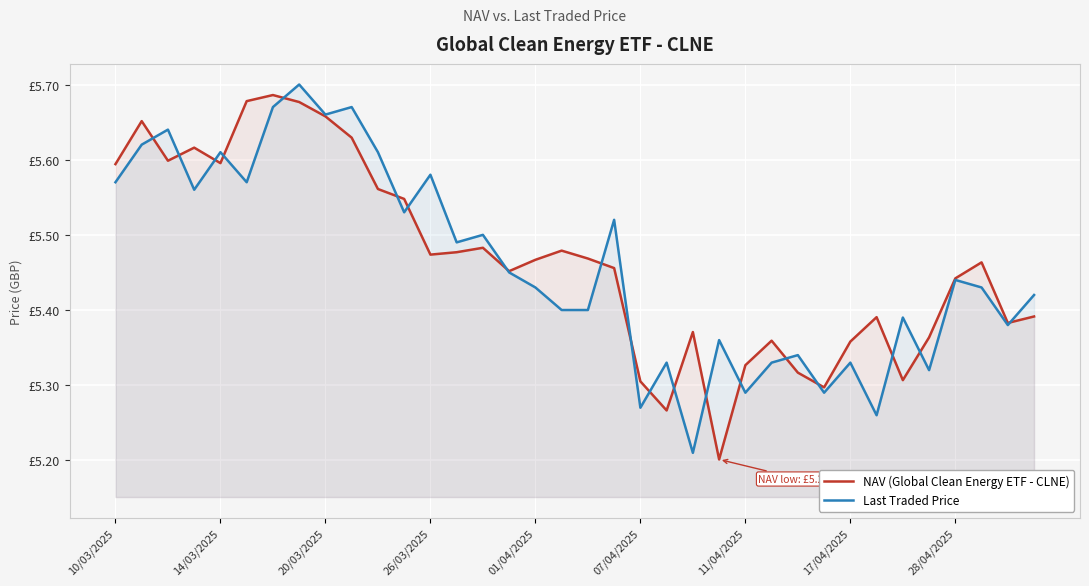

What is the highest value of the NAV (Global Clean Energy ETF - CLNE) series?

5.7